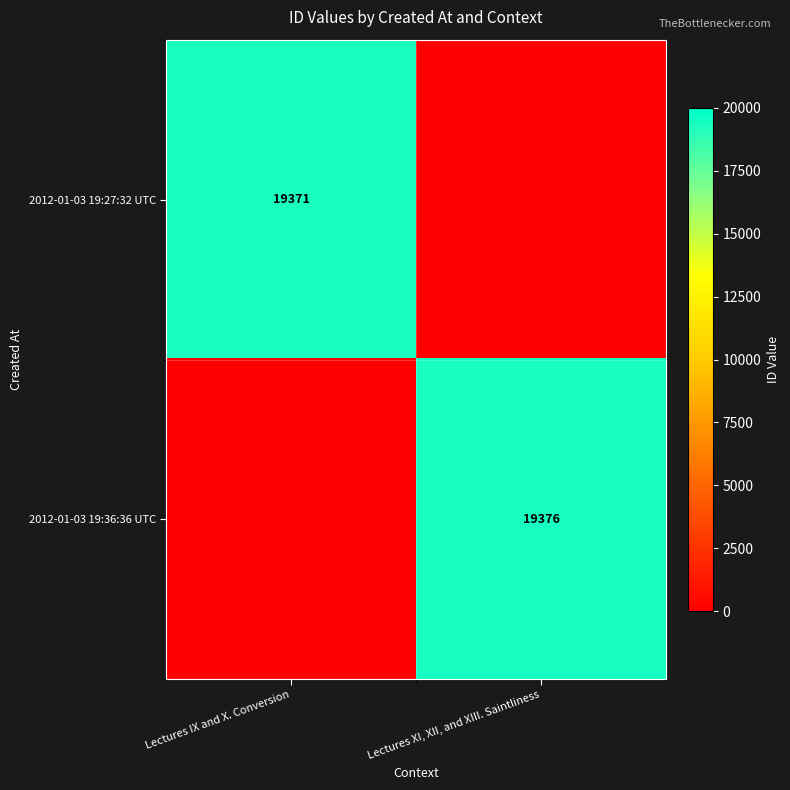

The 2012-01-03 19:36:36 UTC series shows 19376 at Lectures XI, XII, and XIII. Saintliness. True or false?

True